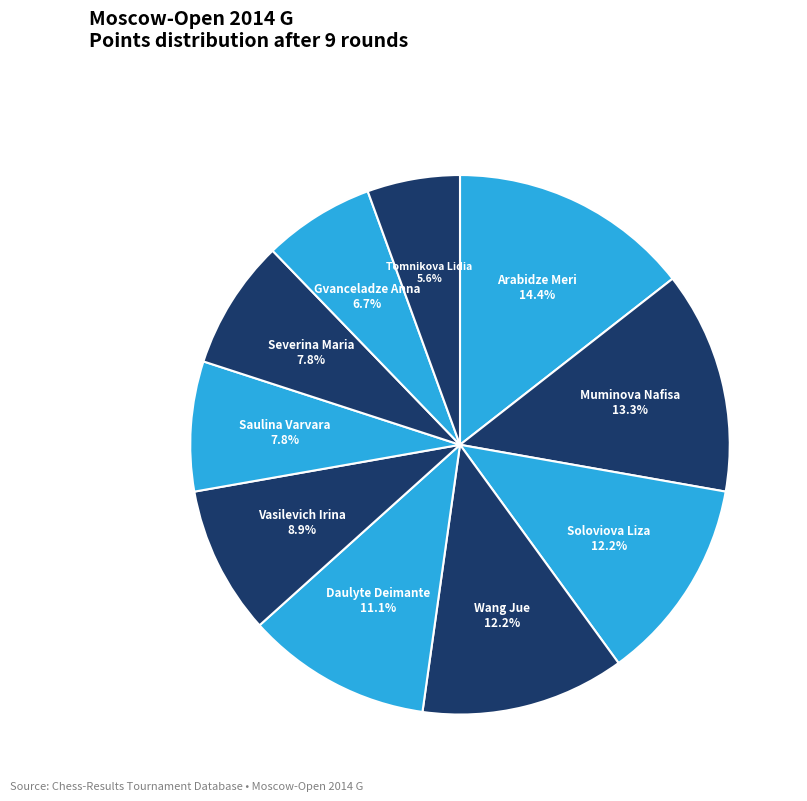

To the nearest percent, what is the combined percentage of Severina Maria and Tomnikova Lidia?

13%